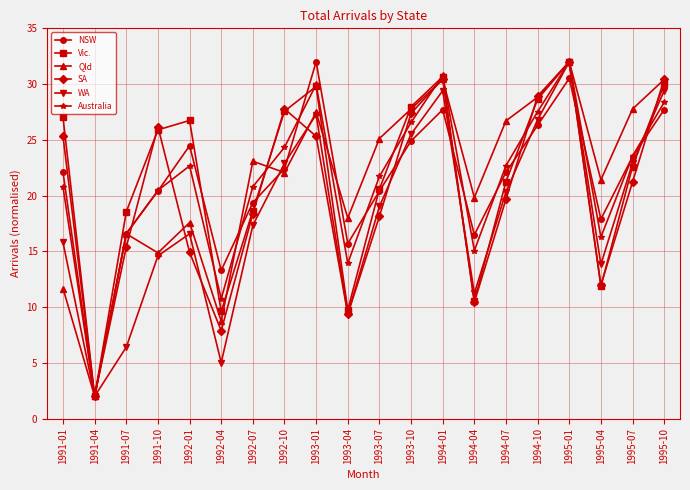

What is the difference between the highest and lowest values at 1995-07?

6.5